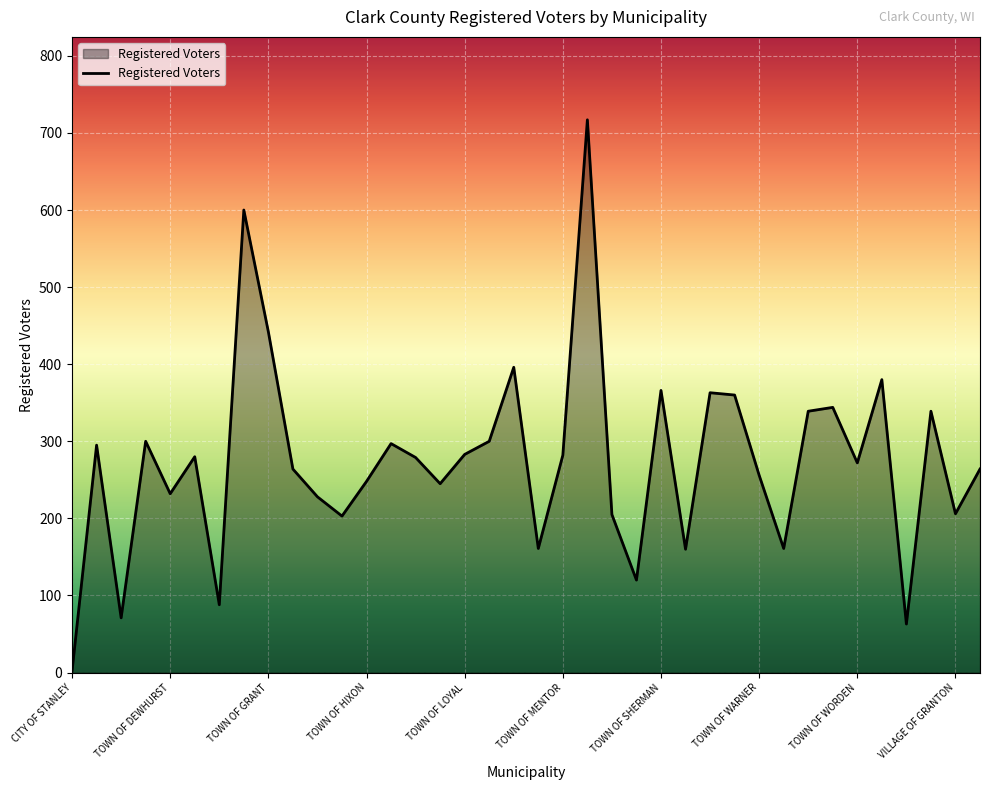

What is the smallest value displayed?

2